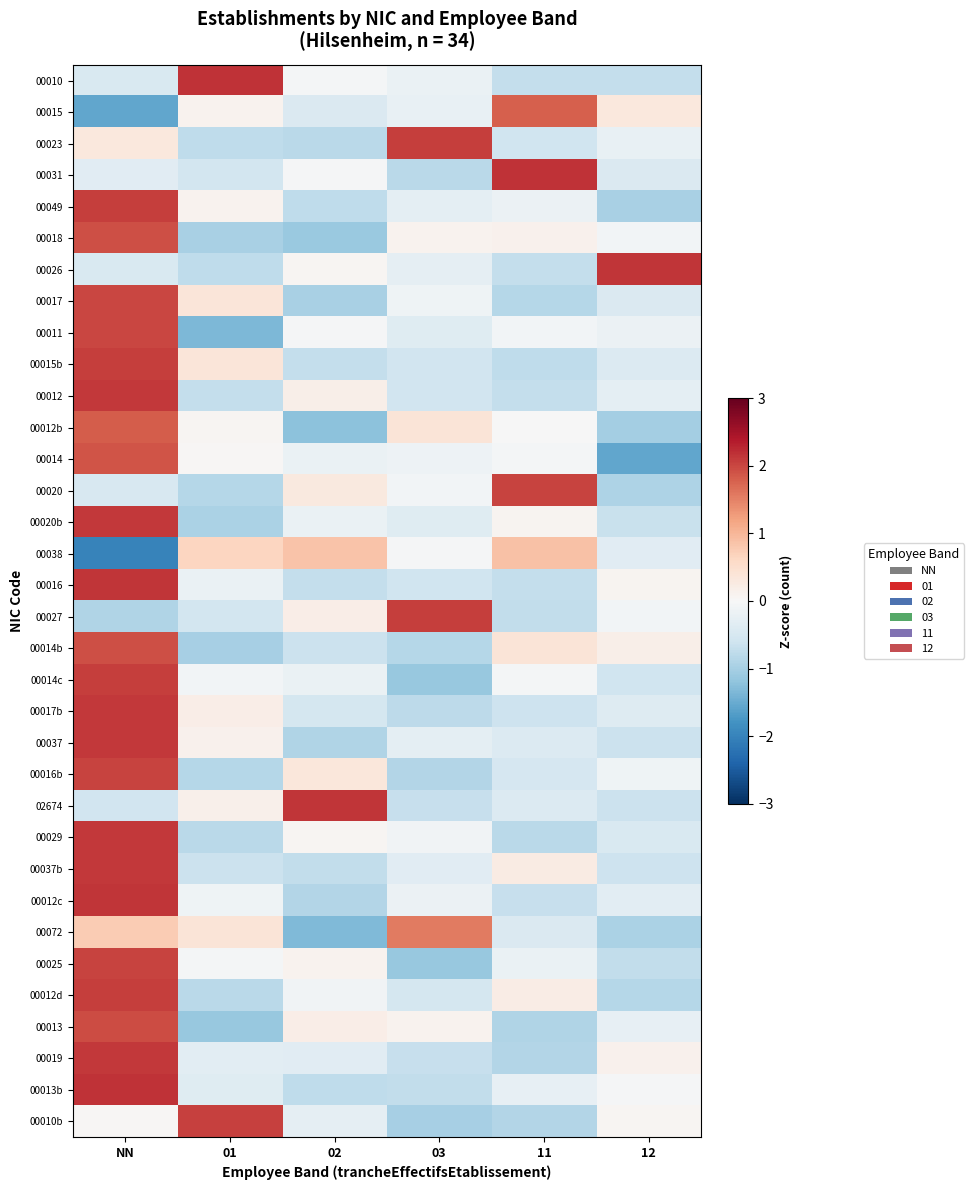

At 12, list the series in order from smallest to largest.

00014, 00012b, 00049, 00072, 00020, 00012d, 00025, 00010, 00020b, 00037, 02674, 00037b, 00014c, 00029, 00031, 00017, 00015b, 00017b, 00038, 00012c, 00012, 00013, 00023, 00011, 00016b, 00018, 00027, 00013b, 00010b, 00016, 00019, 00014b, 00015, 00026